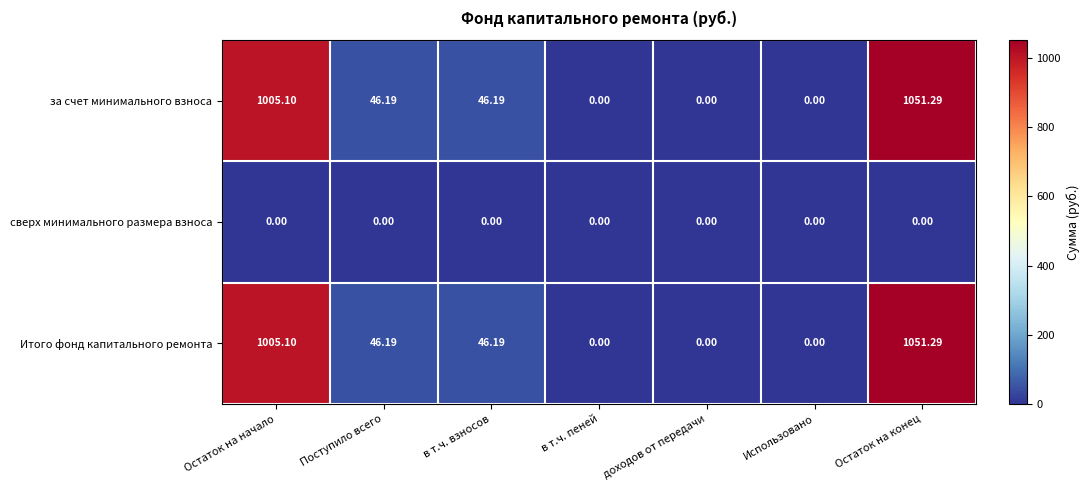

How many data points in Итого фонд капитального ремонта are above 46?

4